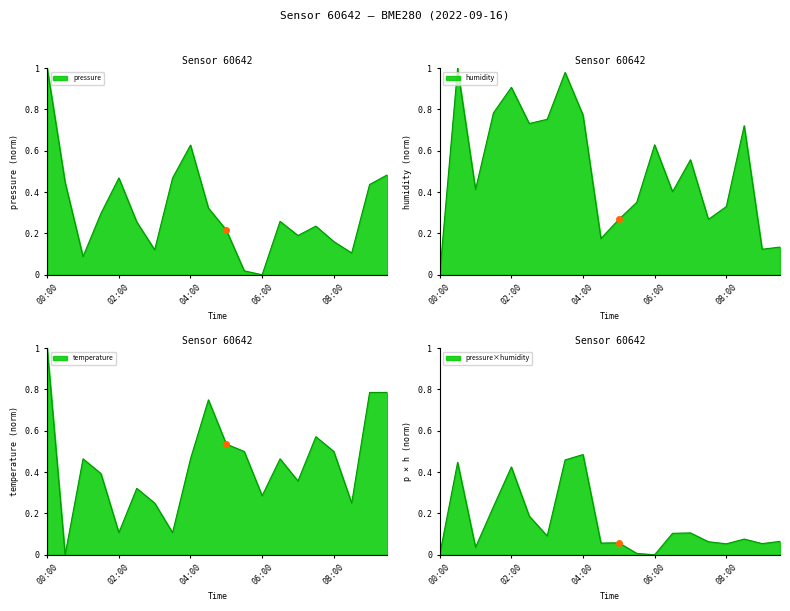

How many positive values does the temperature series have?

19